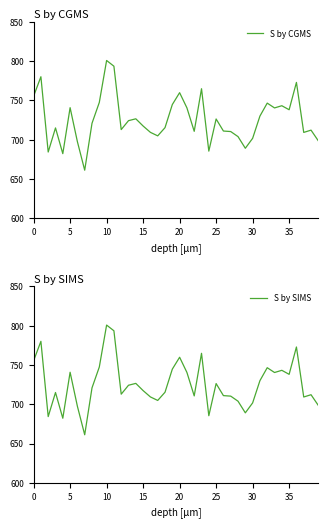

True or false: S by SIMS has more than 0 points higher than both neighbors.

True